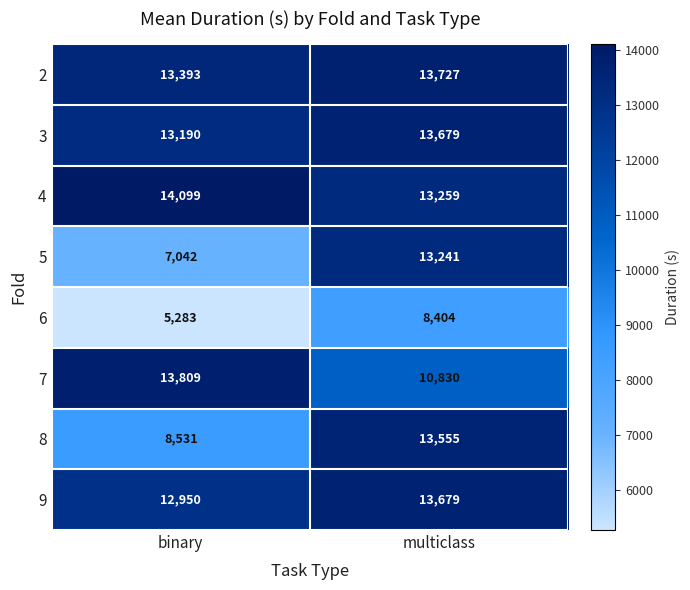

What is the spread (max minus min) of values at multiclass?

5323